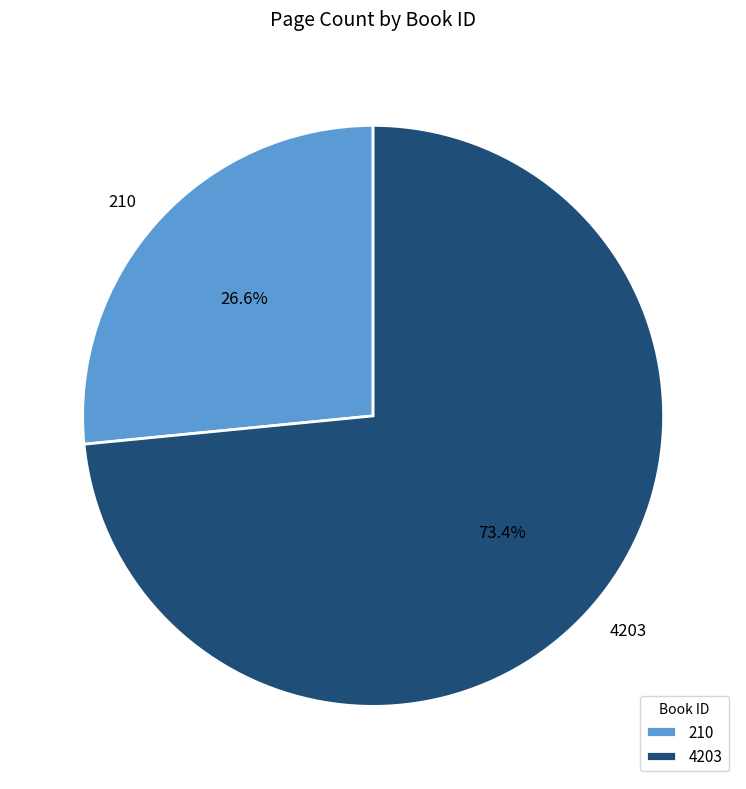

Count the number of slices in the pie.

2